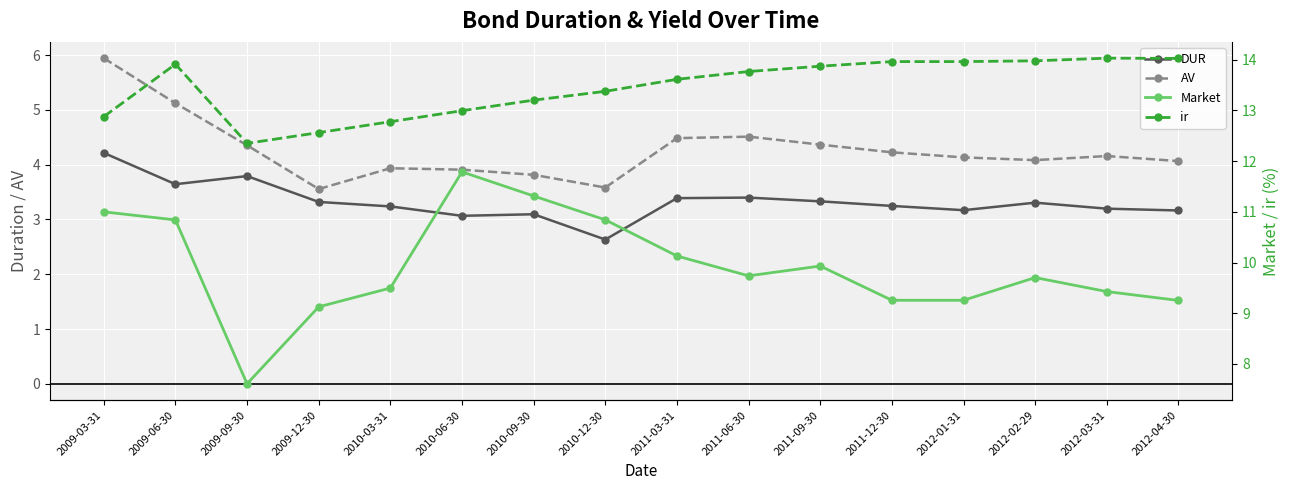

The value of AV at 2012-01-31 is 4.1. True or false?

True